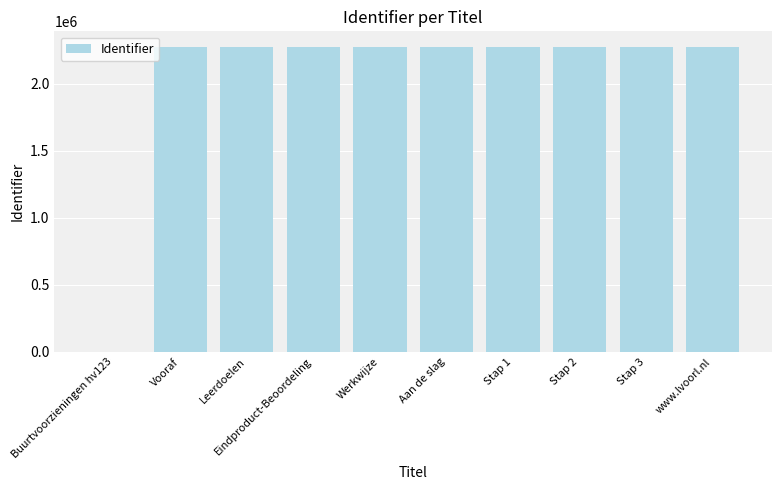

Read the value at Werkwijze.

2277088